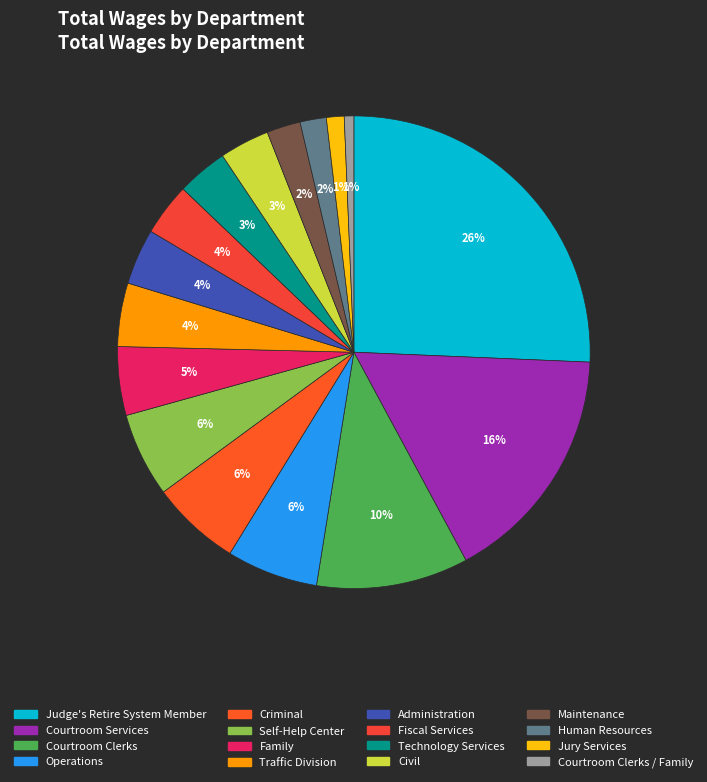

Count the number of slices in the pie.

16